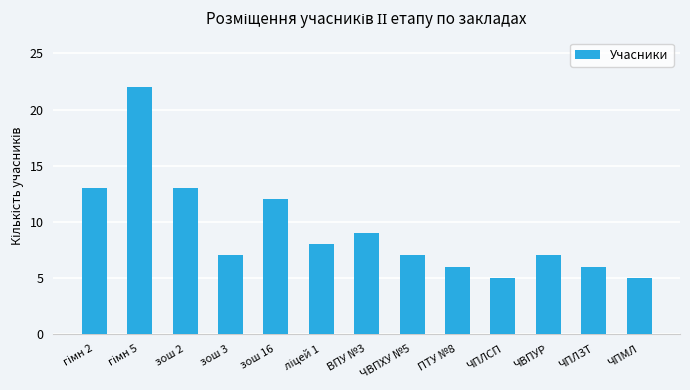

What is the value of the 5th bar from the left?

12